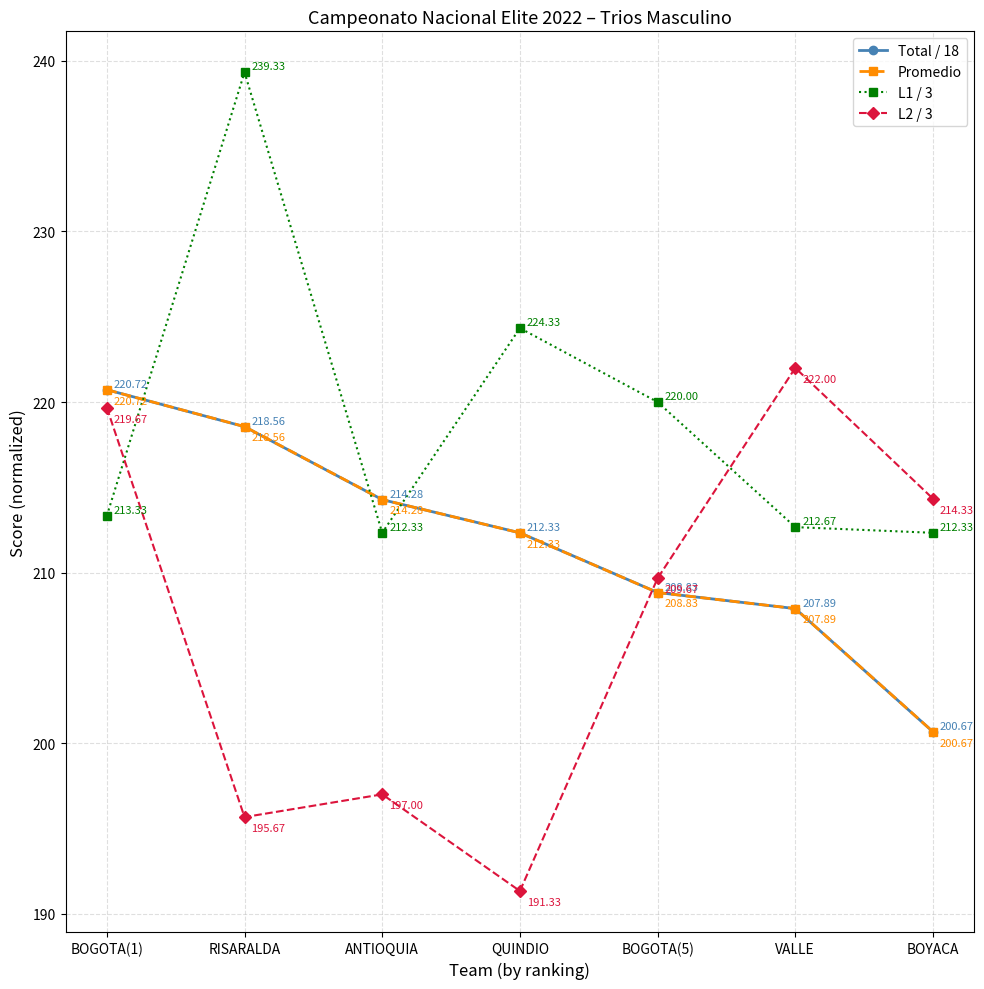

Which label corresponds to the smallest value in the chart?

QUINDIO